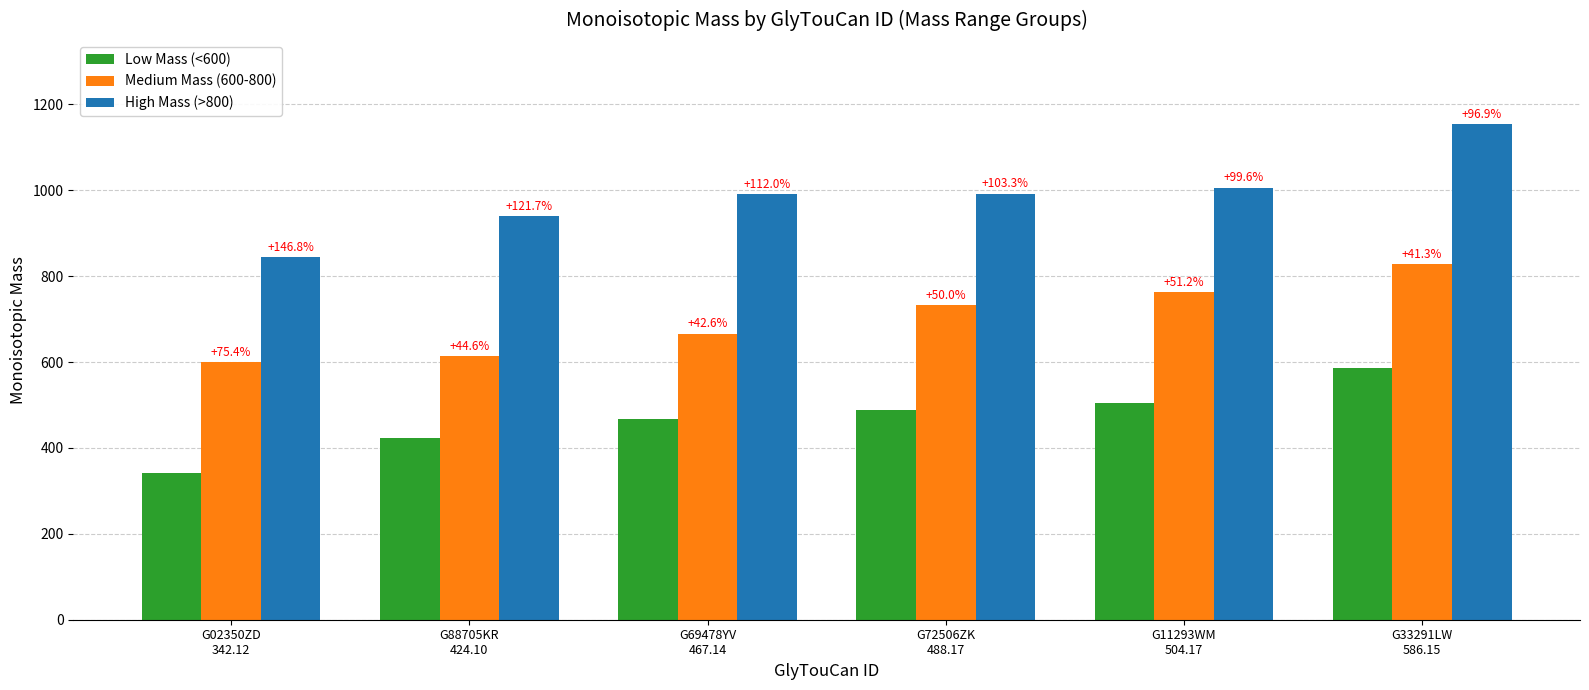

What are all the series names shown in the legend?

Low Mass (<600), Medium Mass (600-800), High Mass (>800)